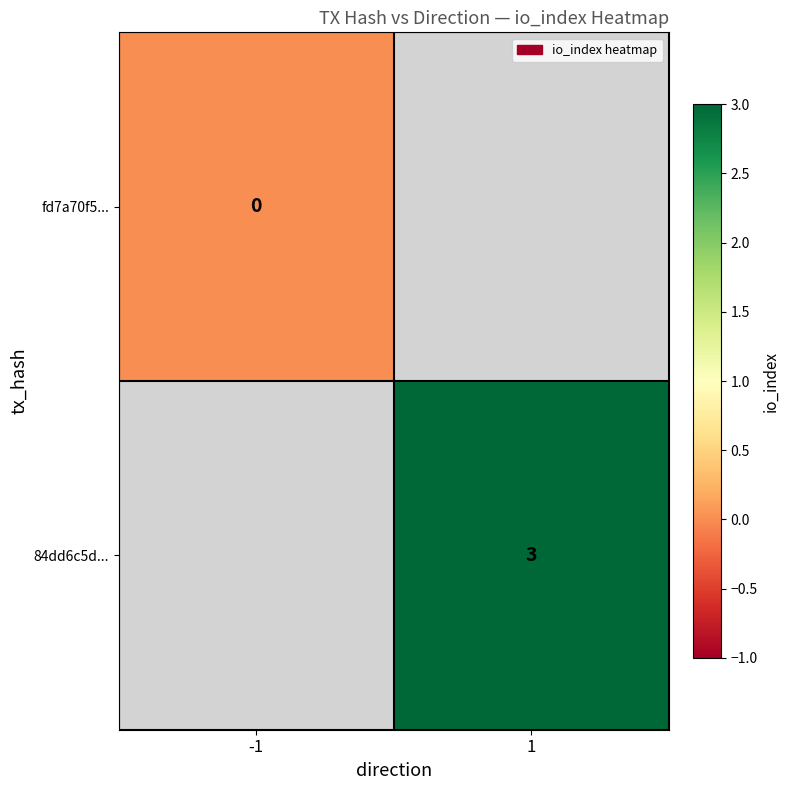

True or false: 84dd6c5d... has a value of 4 at 1.

False